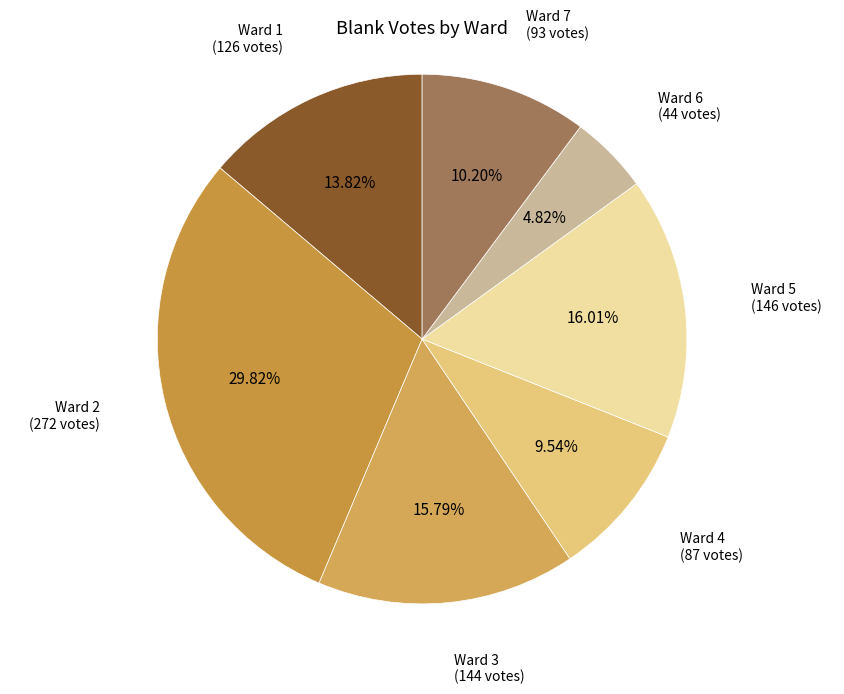

Count the number of slices in the pie.

7